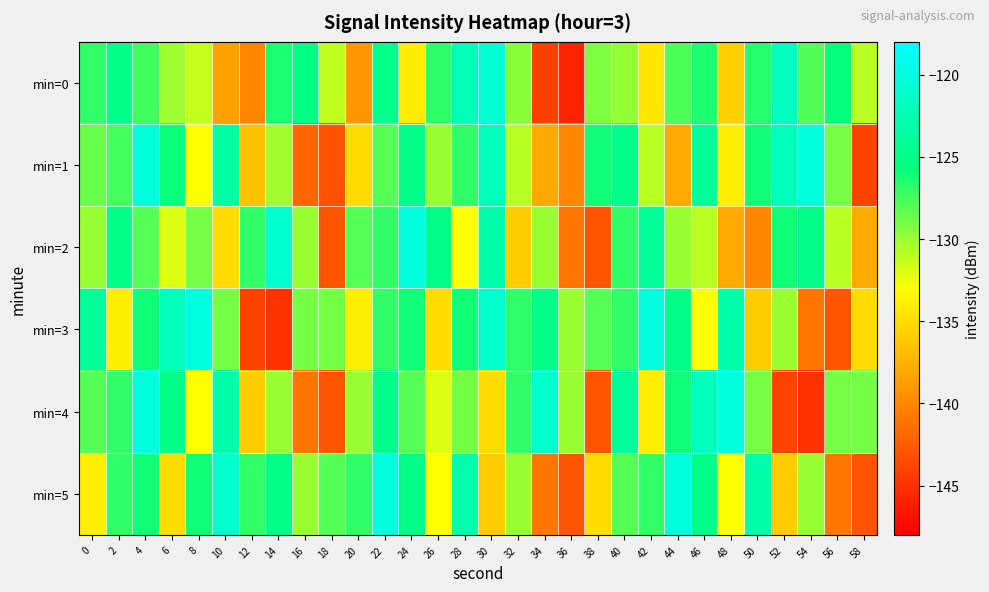

List the series in order of their peak value, lowest first.

min=0, min=1, min=2, min=3, min=4, min=5